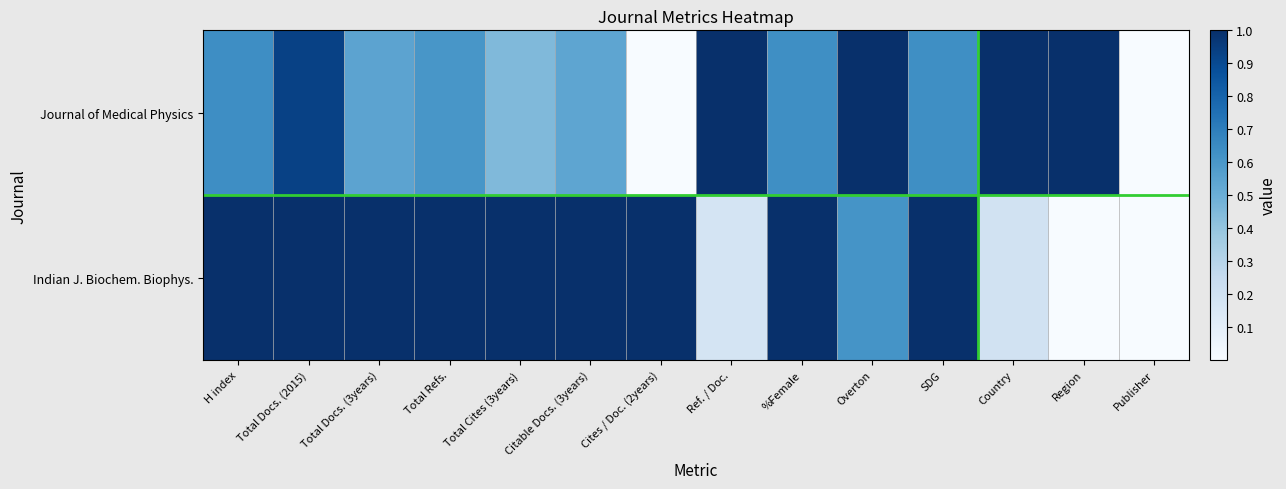

What is the spread (max minus min) of values at H index?

0.4